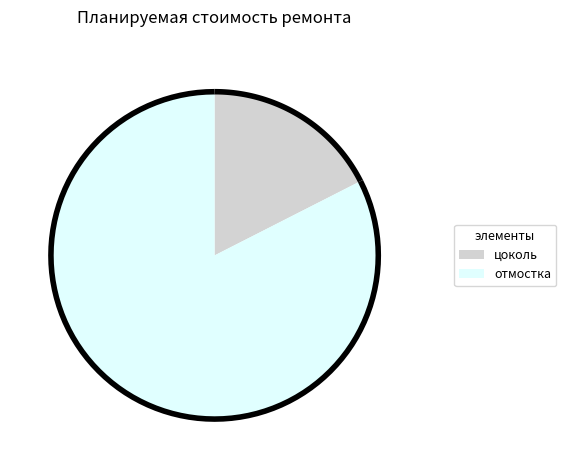

Count the number of slices in the pie.

2